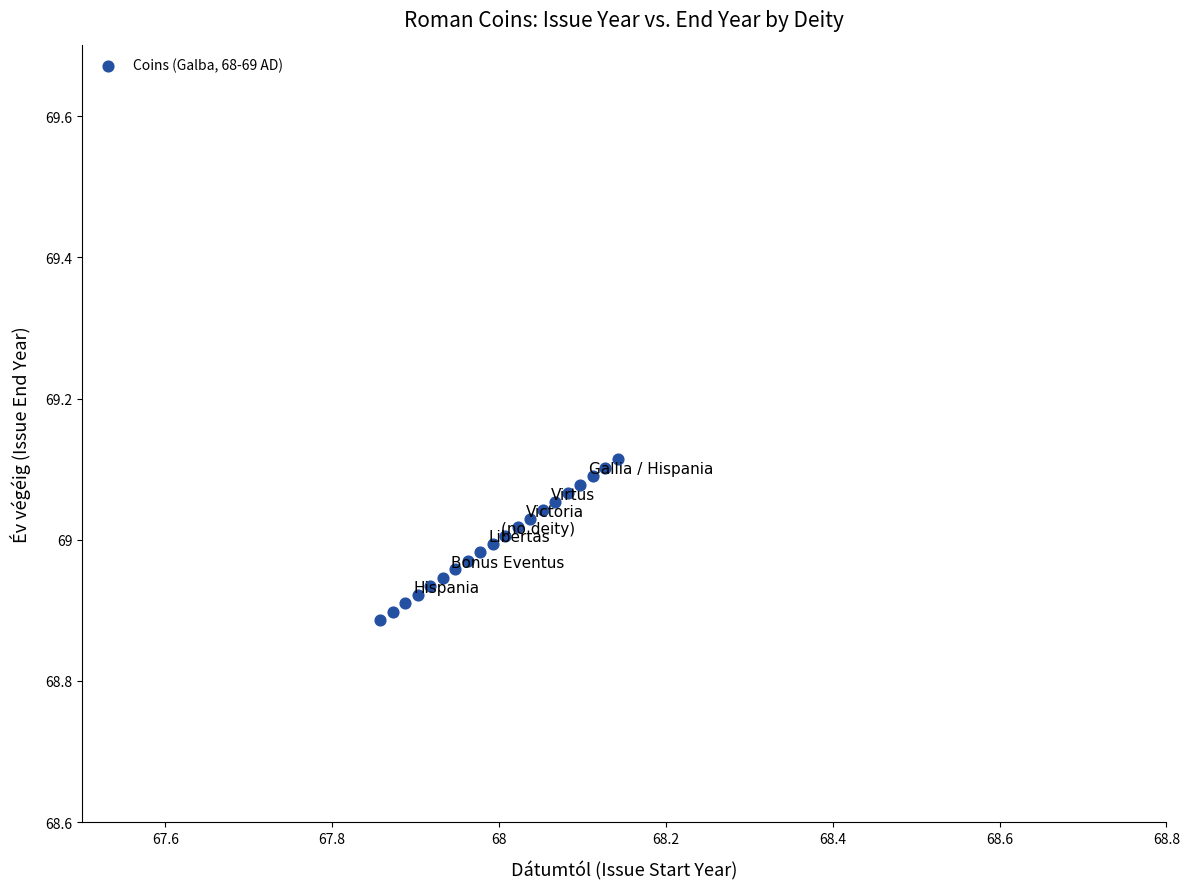

How many data points are displayed?

20